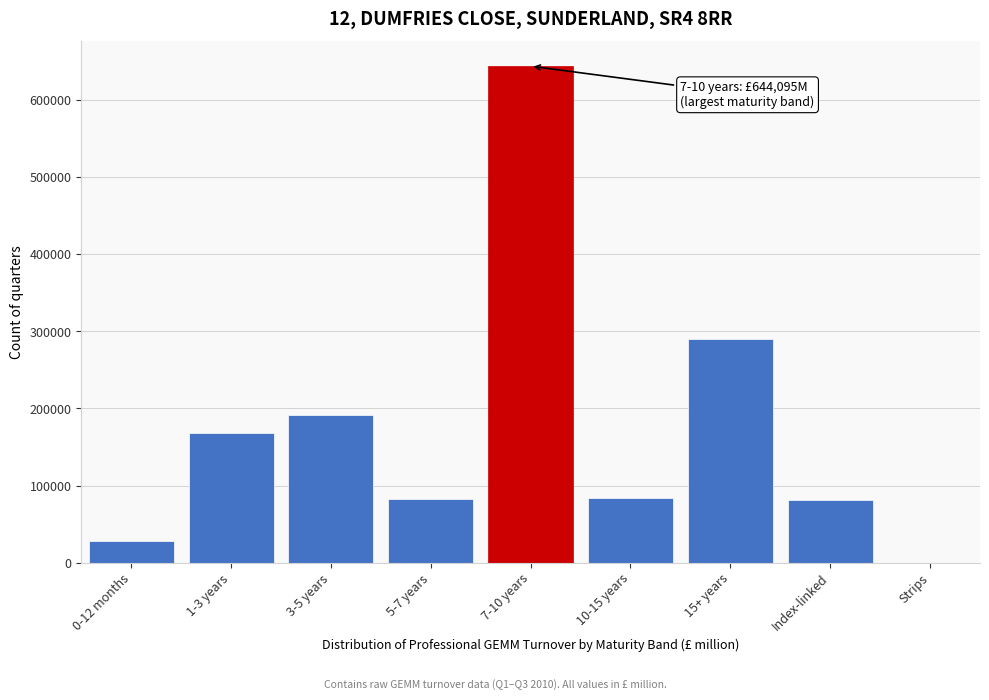

Which label corresponds to the largest value in the chart?

7-10 years